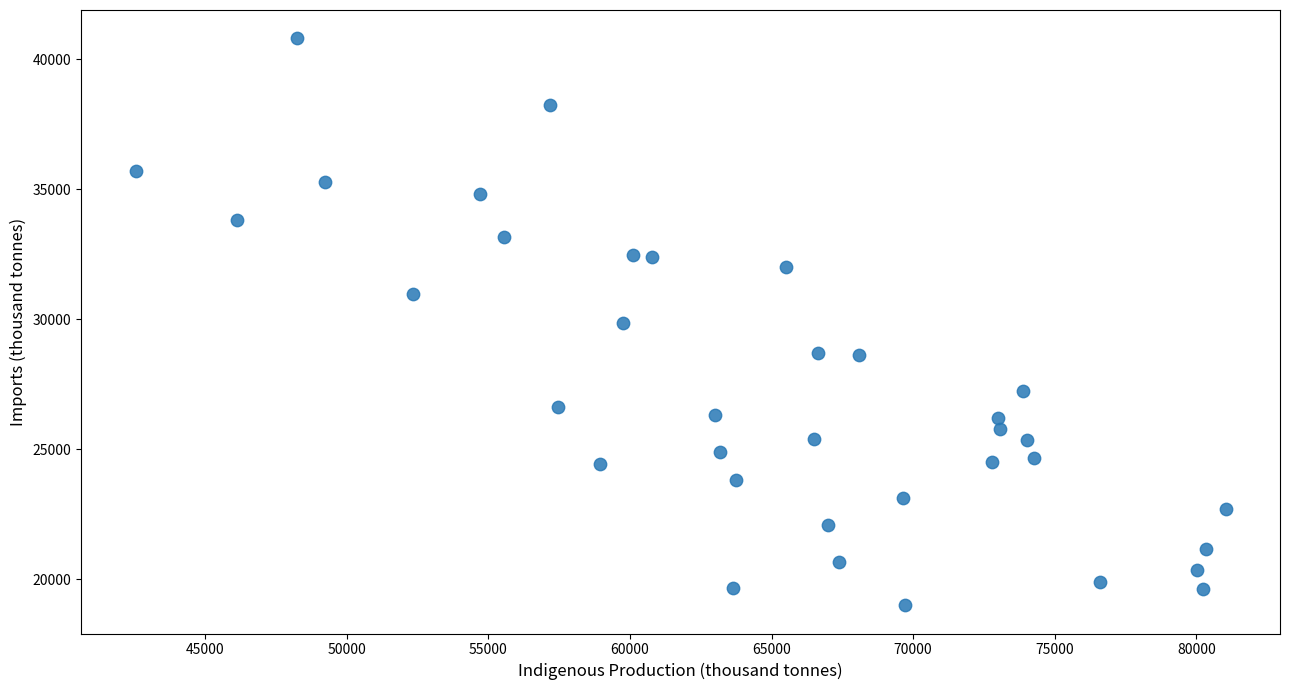

What is the range of X values (max minus min)?

38477.2